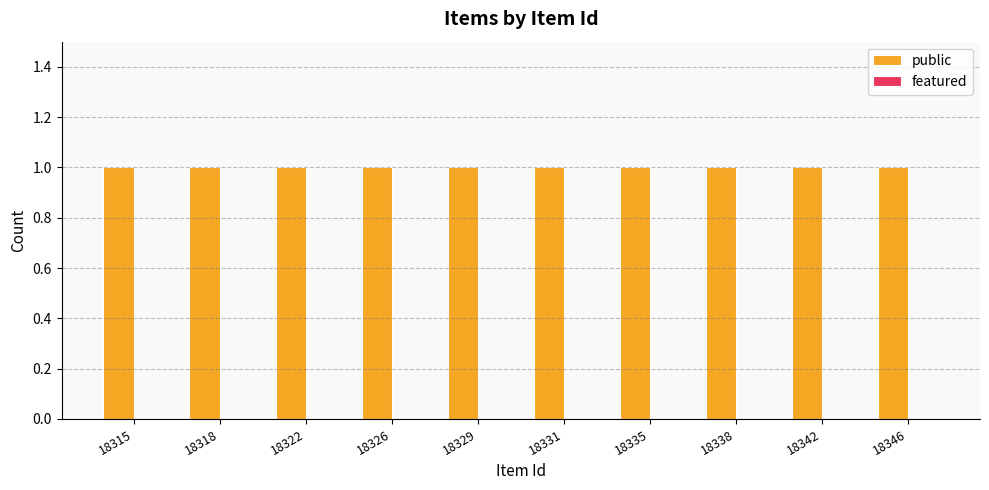

Does the chart contain any negative values?

No